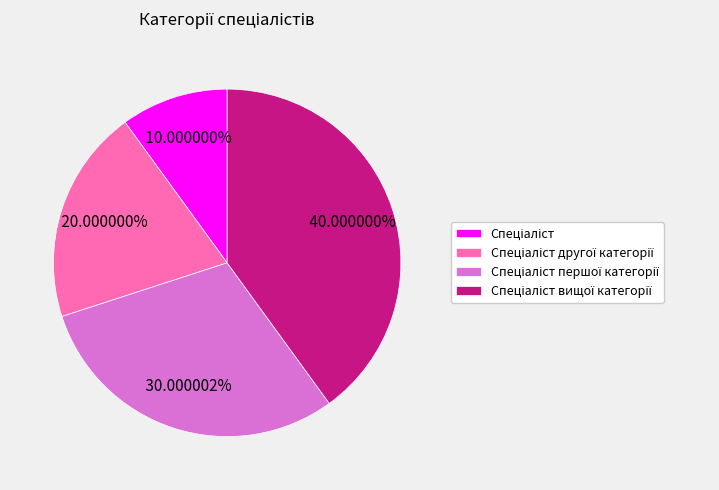

Does any single category account for the majority?

No